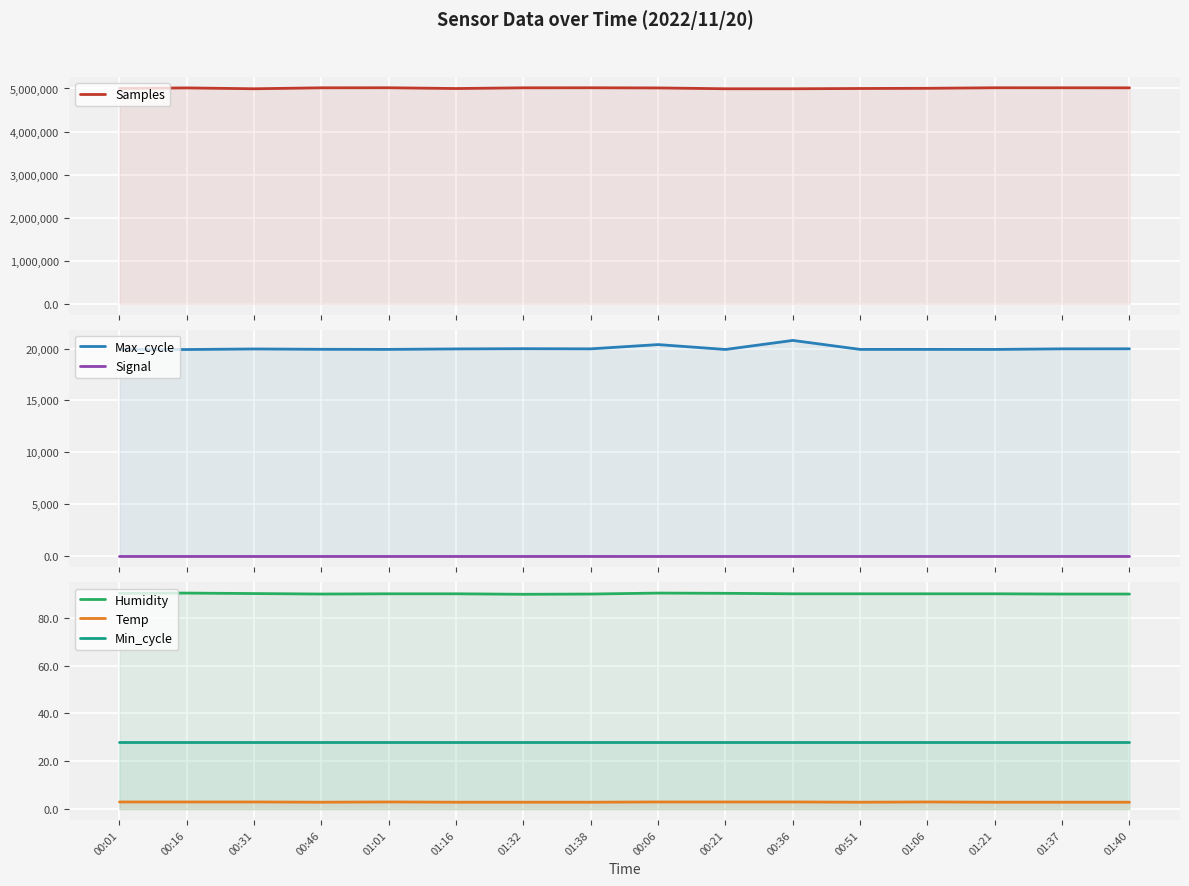

What is the approximate value of Humidity at 00:36?

90.0